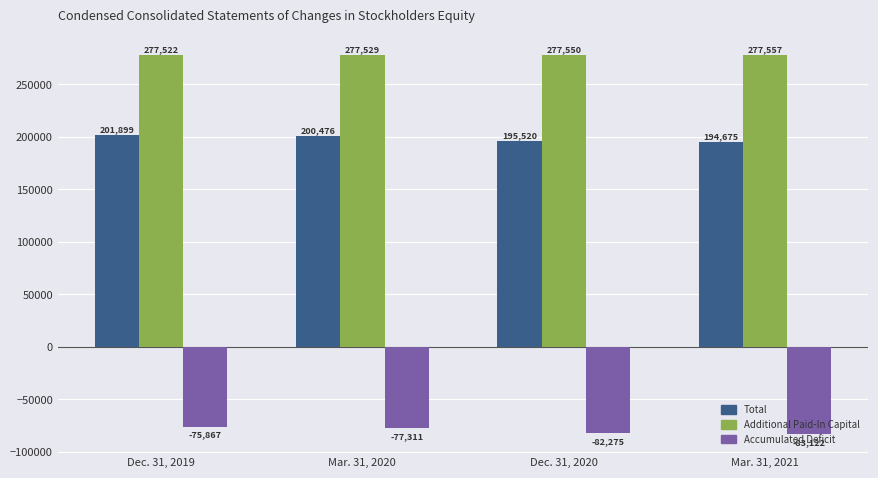

How many groups of bars are there?

4